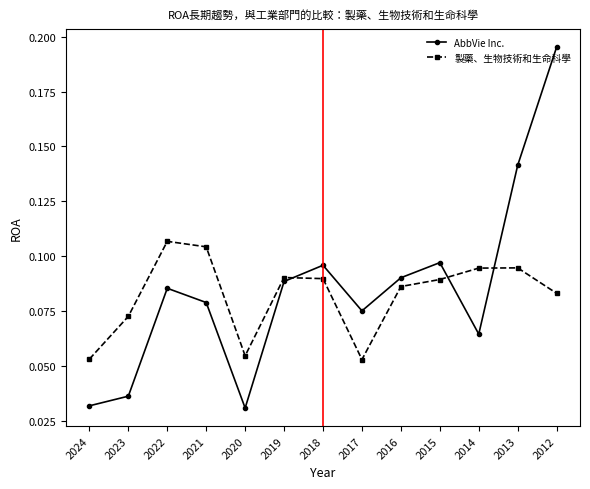

True or false: 製藥、生物技術和生命科學 has a value of 0.0 at 2014.

False